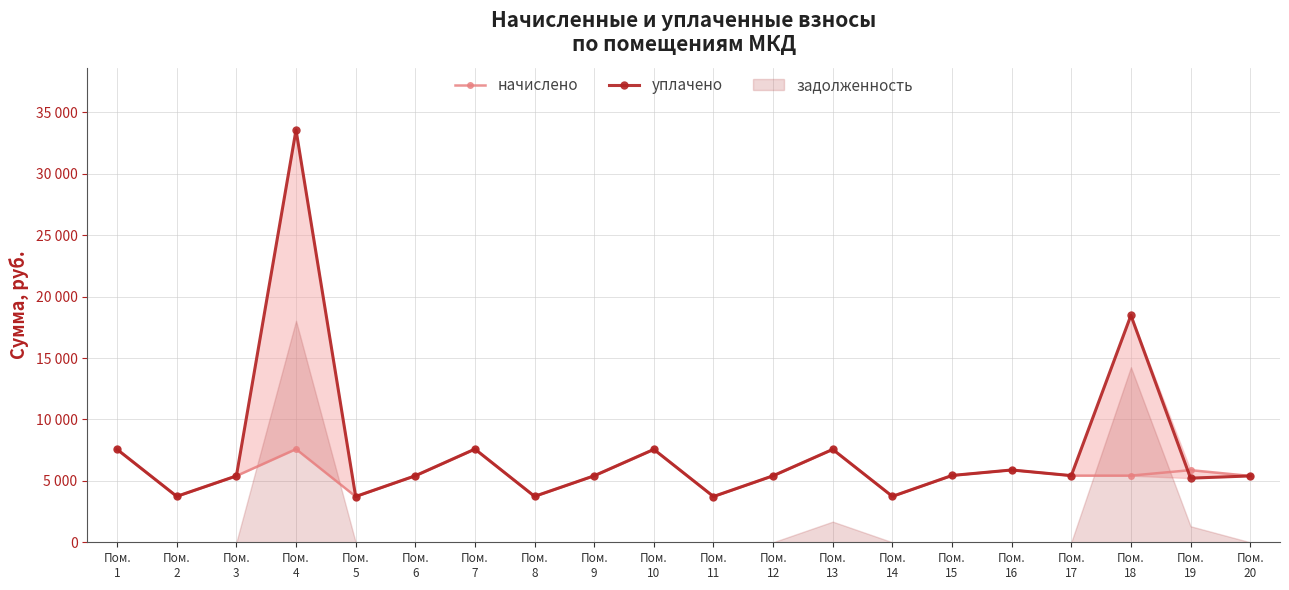

How many times do начислено and уплачено cross each other?

1